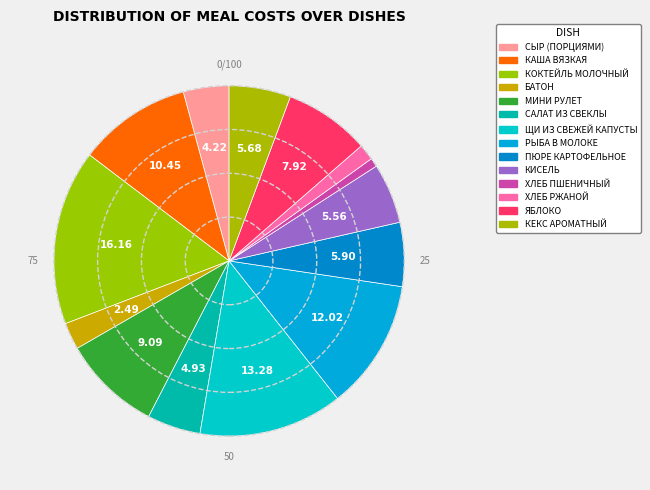

Count the number of slices in the pie.

14